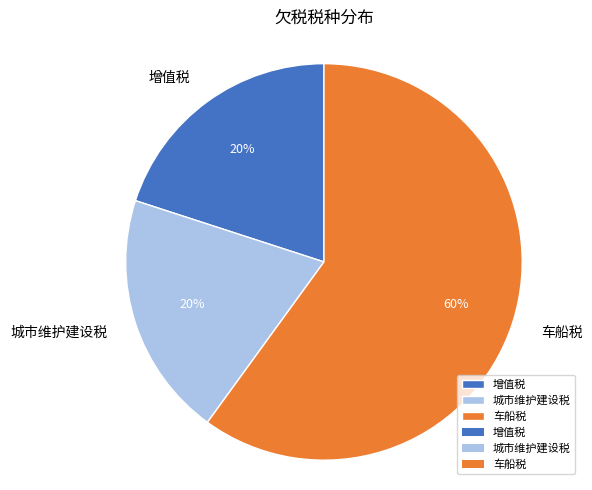

How many segments does this pie chart have?

3